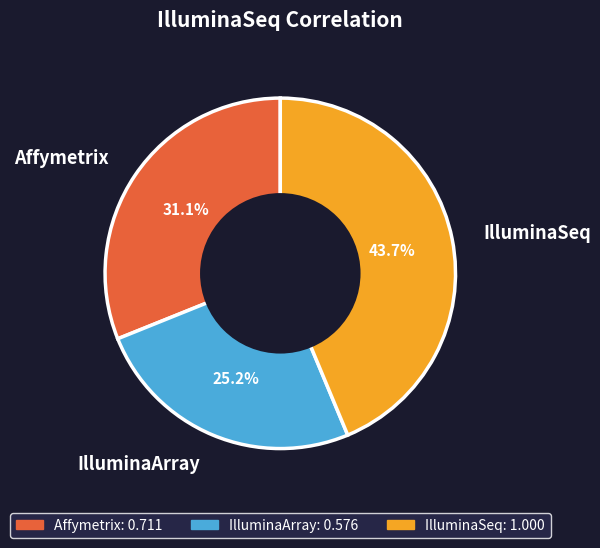

What percentage is the IlluminaArray slice, to the nearest percent?

25%